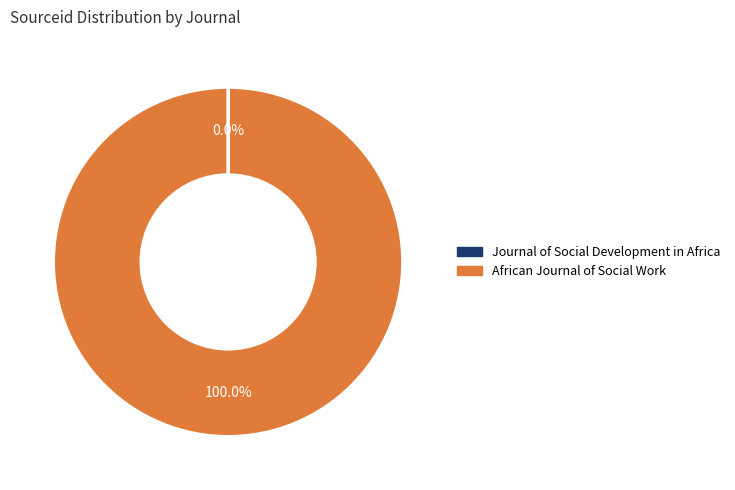

Is it true that African Journal of Social Work is 100% of the pie?

True